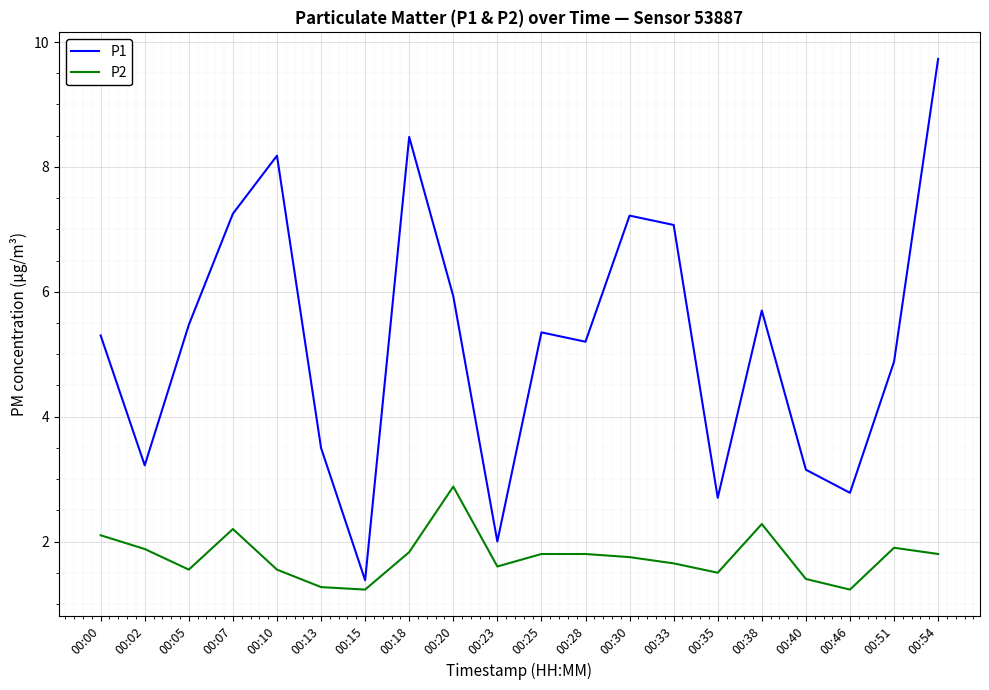

What is the approximate value of P1 at 00:54?

9.7